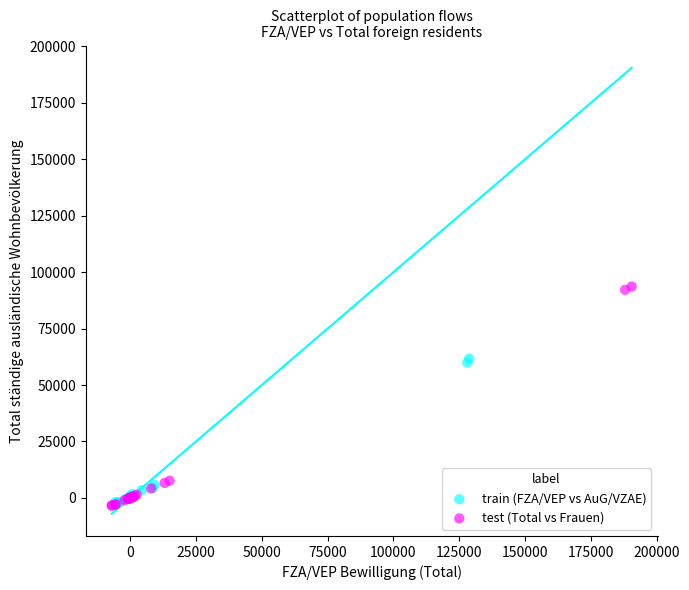

Which series has the largest Y range (max minus min)?

test (Total vs Frauen)